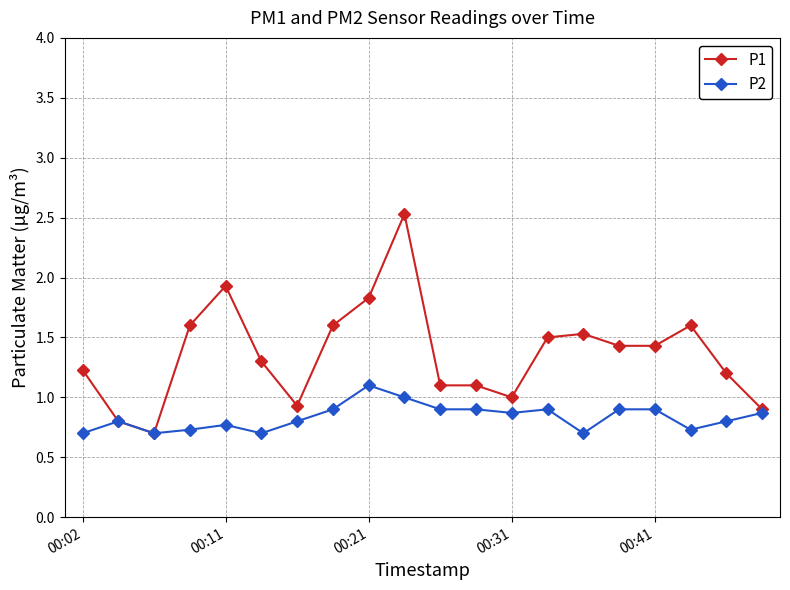

Which series has the largest range (max minus min)?

P1